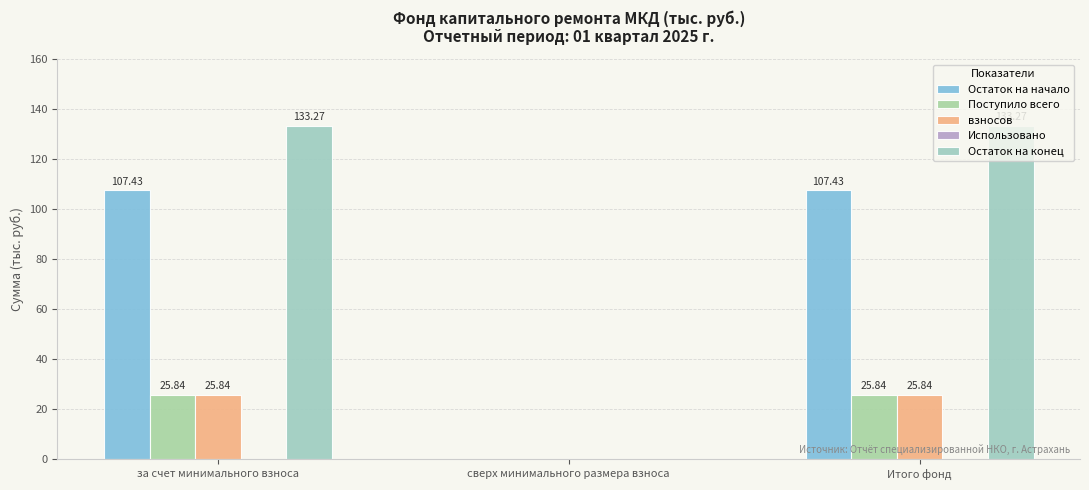

How many groups of bars are there?

3